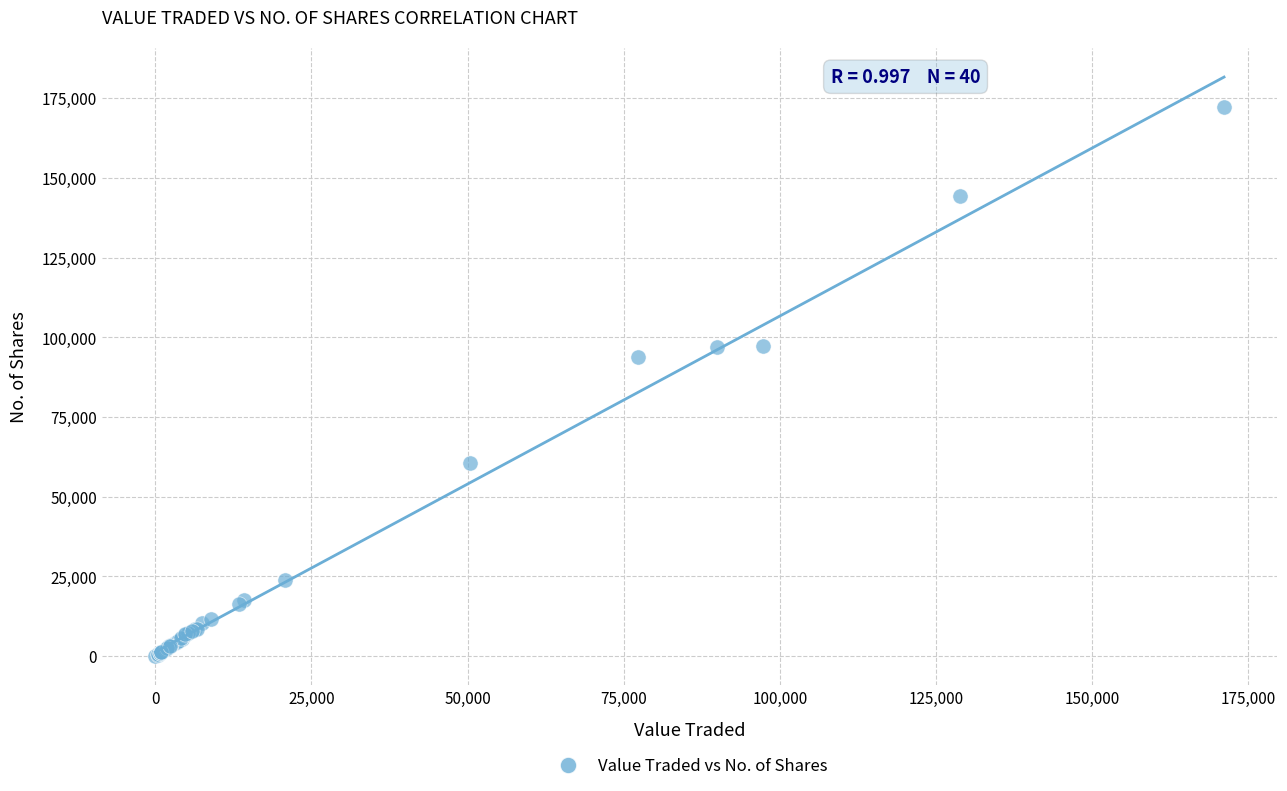

What Y value in the scatter plot is closest to 86129?

93755